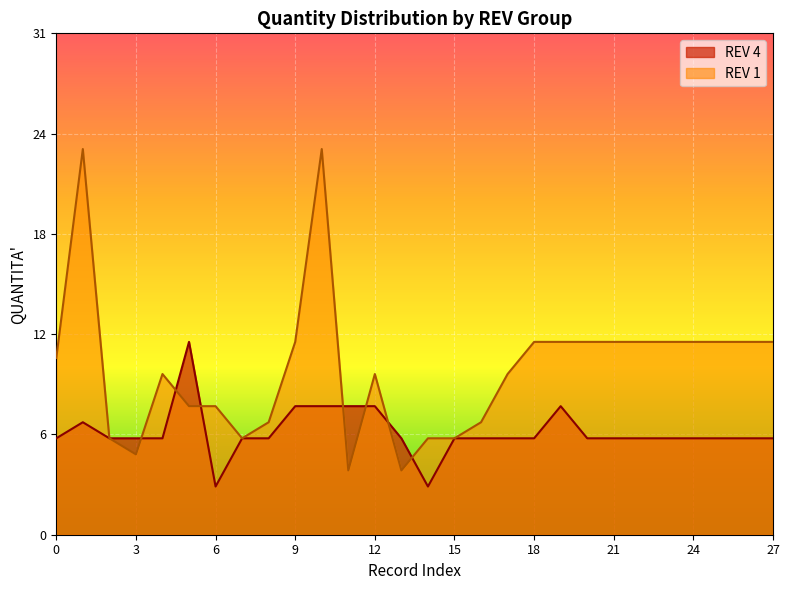

What are all the series names shown in the legend?

REV 4, REV 1